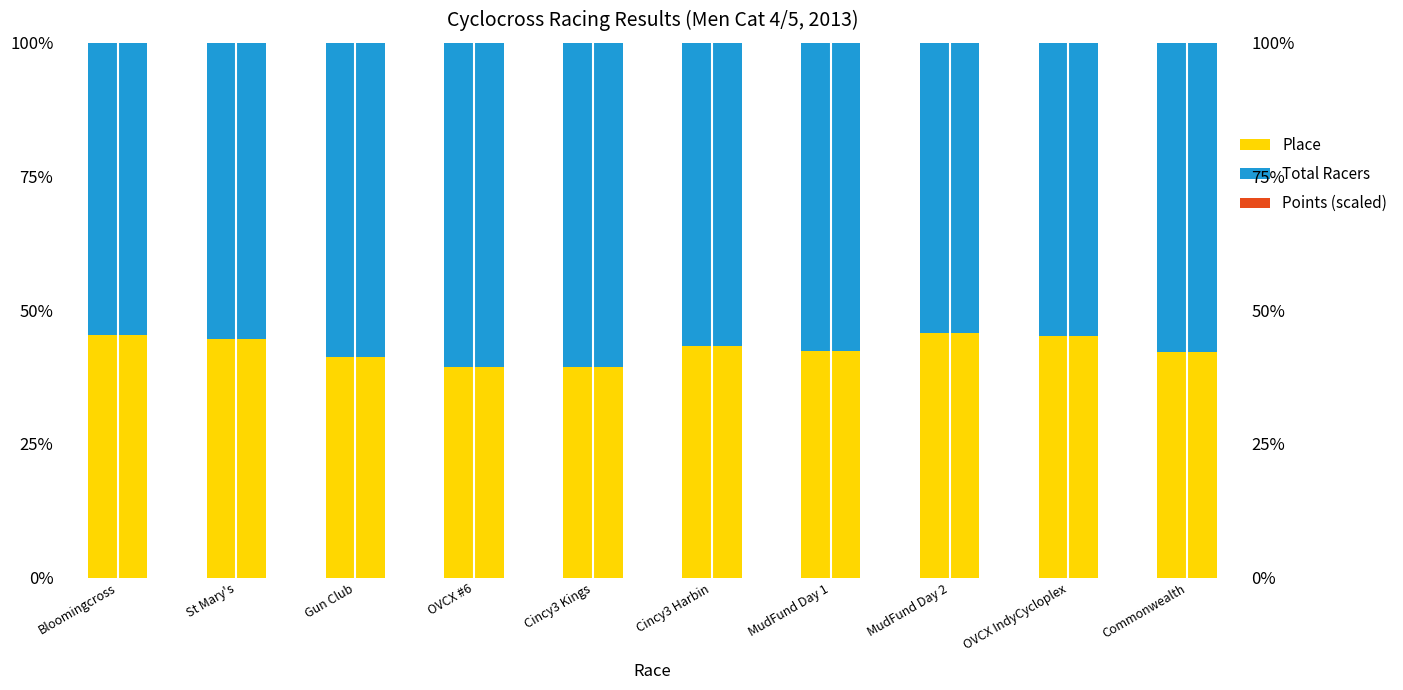

What is the maximum value shown in the chart?

60.6